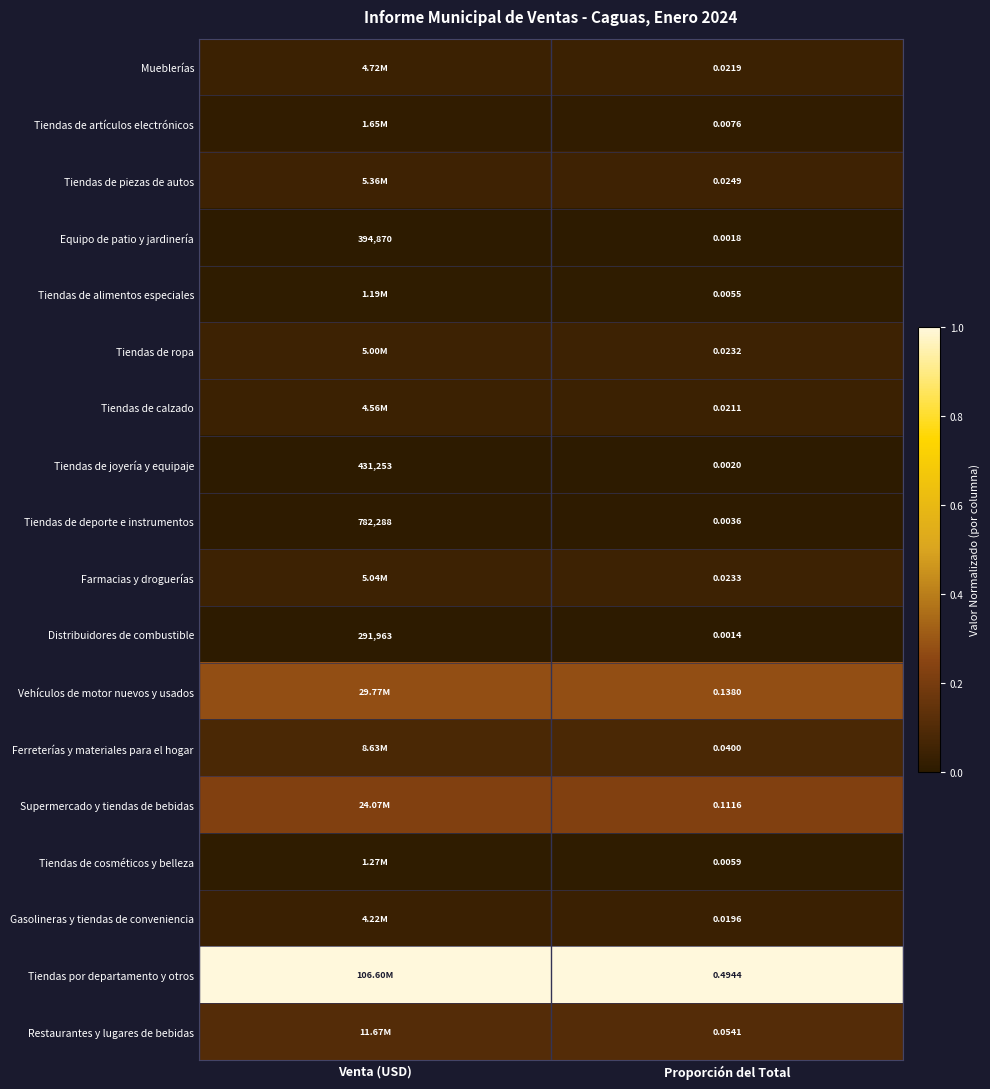

List the labels in order of Distribuidores de combustible value, largest first.

Venta (USD), Proporción del Total